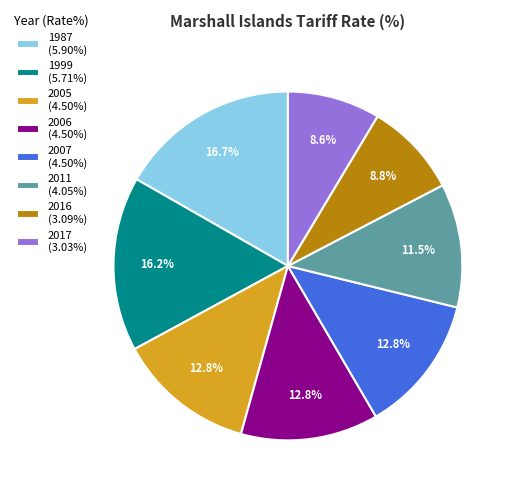

Does 1999 (5.71%) represent more than half of the total?

No